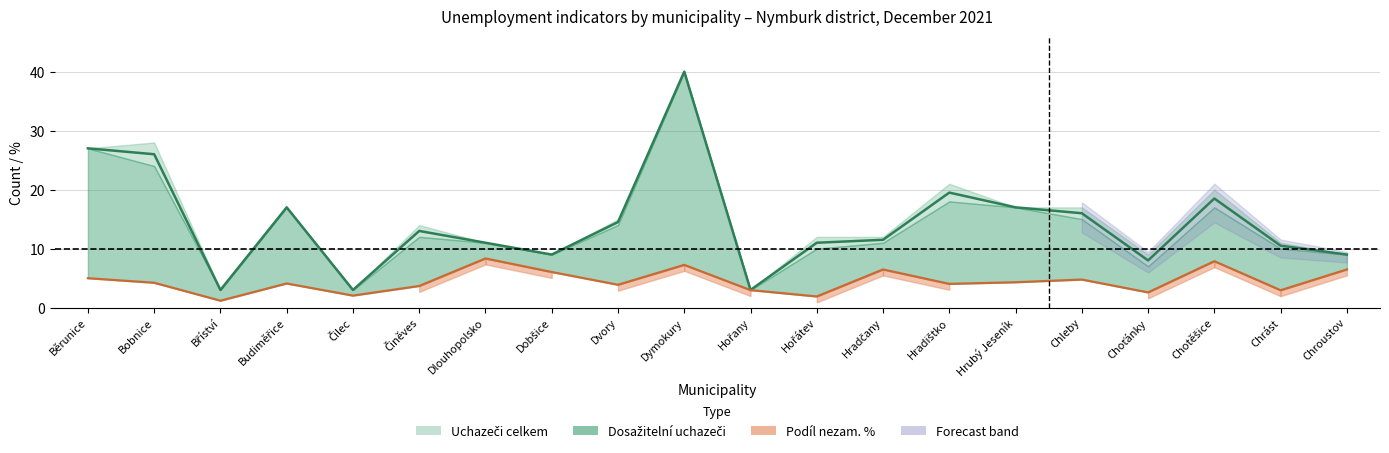

What position from the left is Hradištko?

14